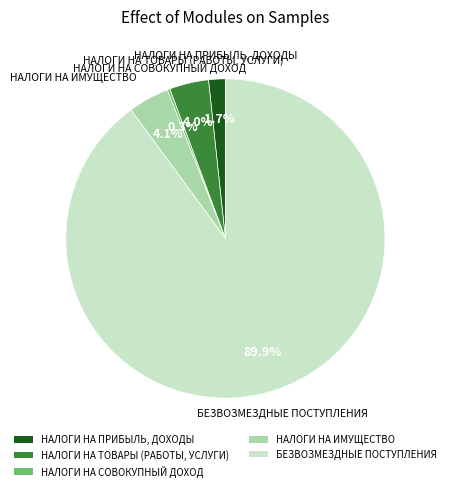

Does any single category account for the majority?

Yes